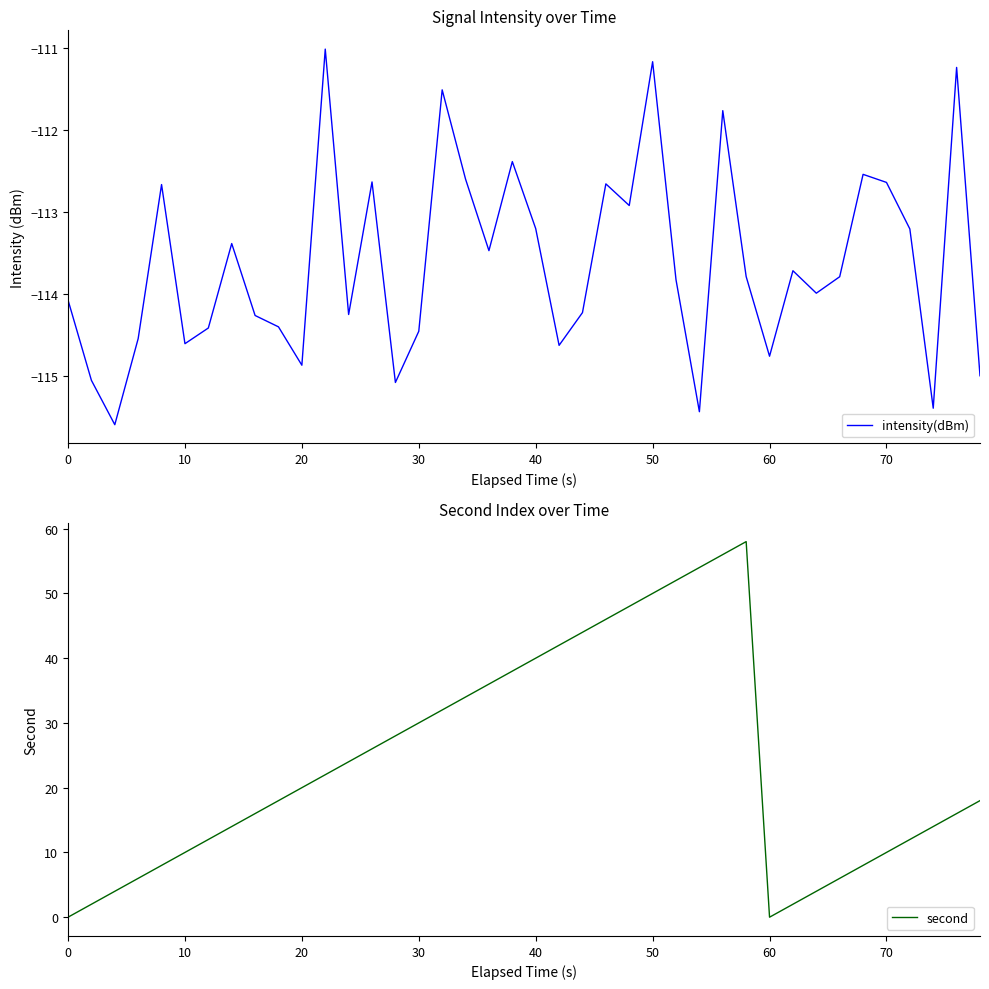

Is it true that second equals 30 at 30?

True